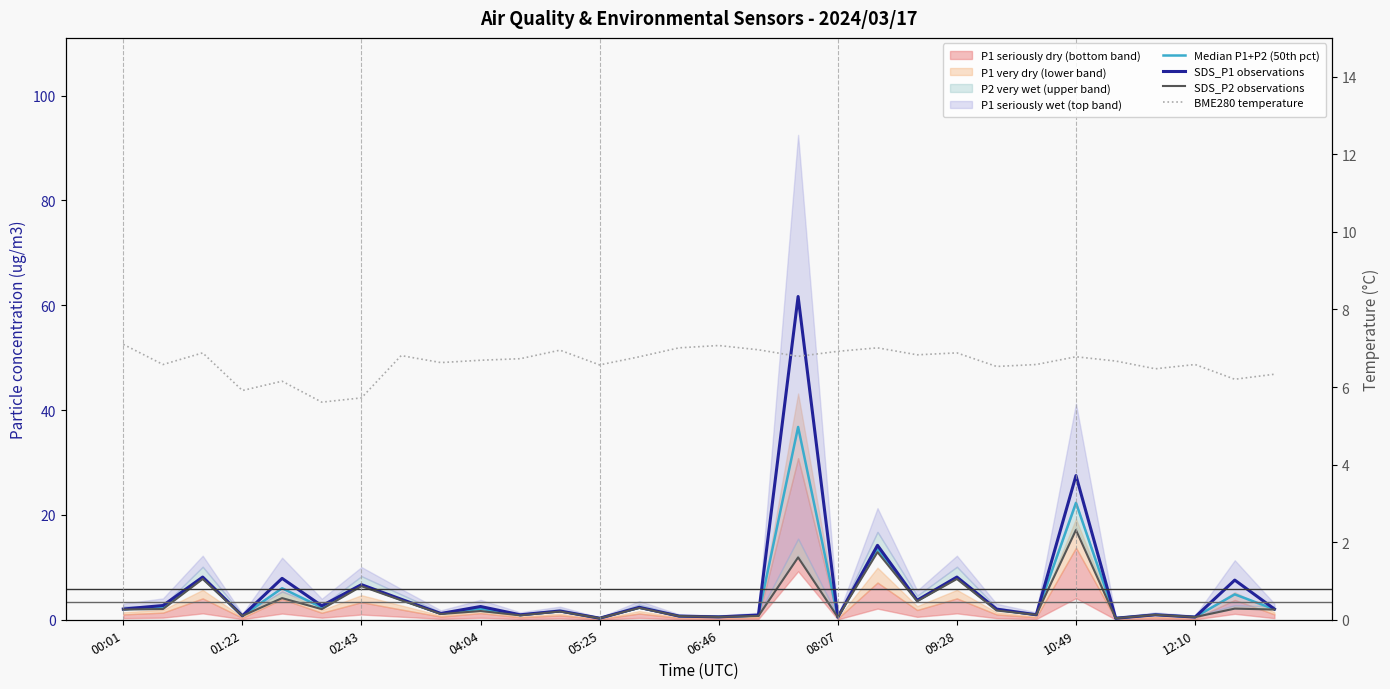

Which has a higher value, 23 or 28?

28